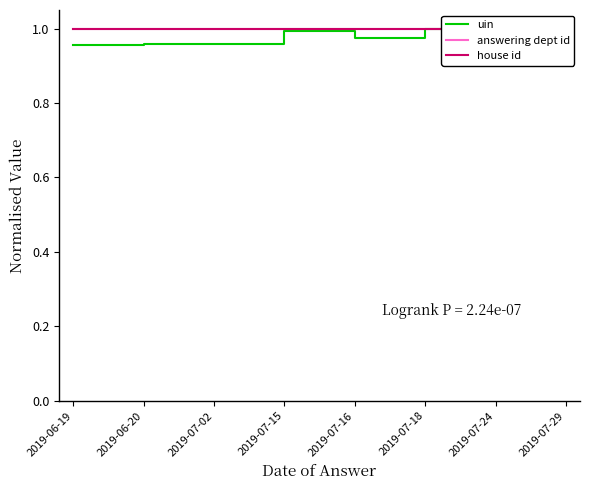

Is this an area chart (filled region under the line)?

No